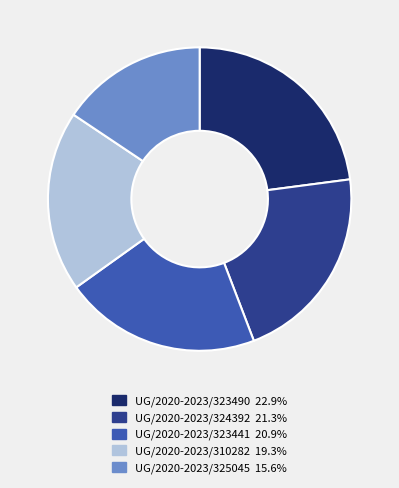

Which slice is the smallest?

UG/2020-2023/325045